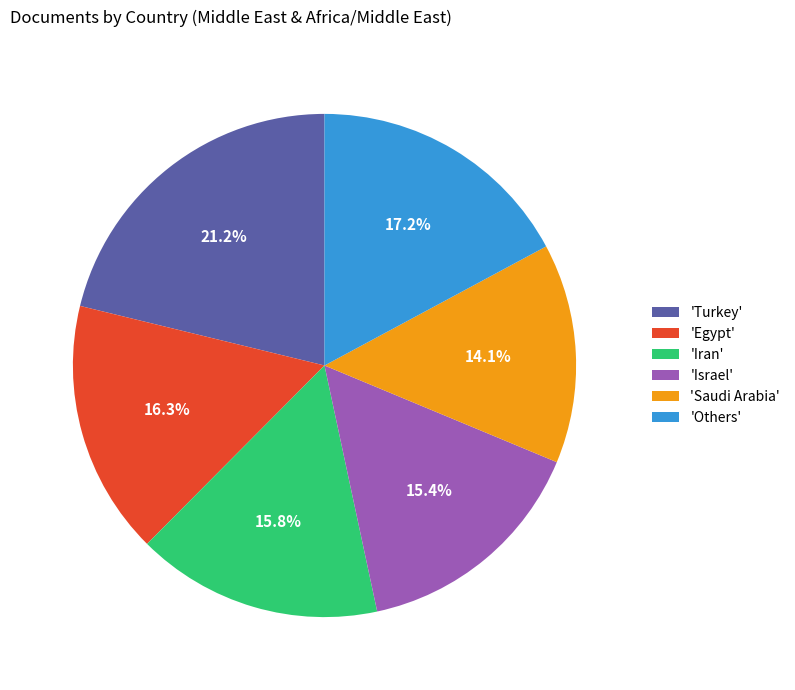

What is the ratio of the value at 'Israel' to the value at 'Others'?

0.9